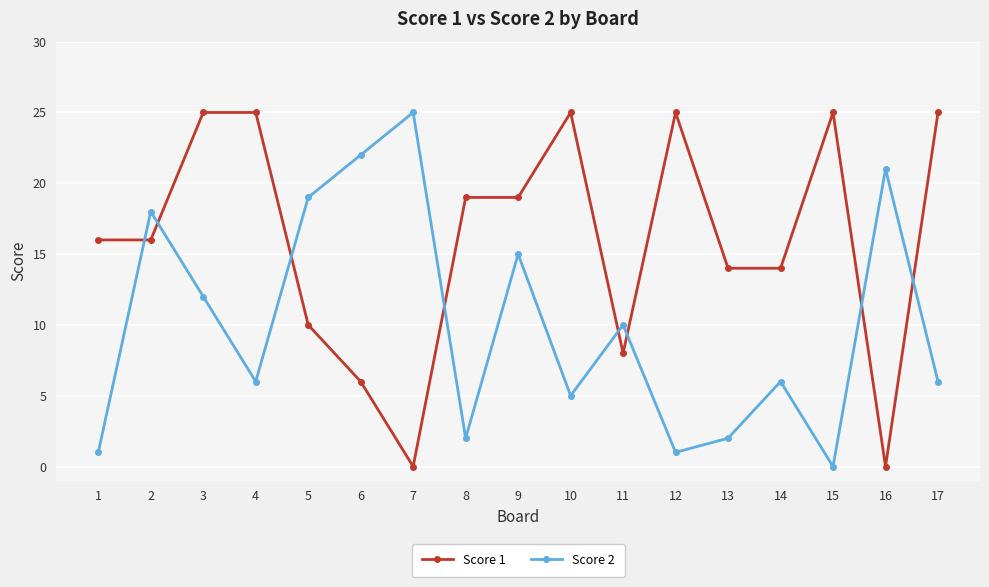

Is it true that Score 1 equals -14 at 16?

False